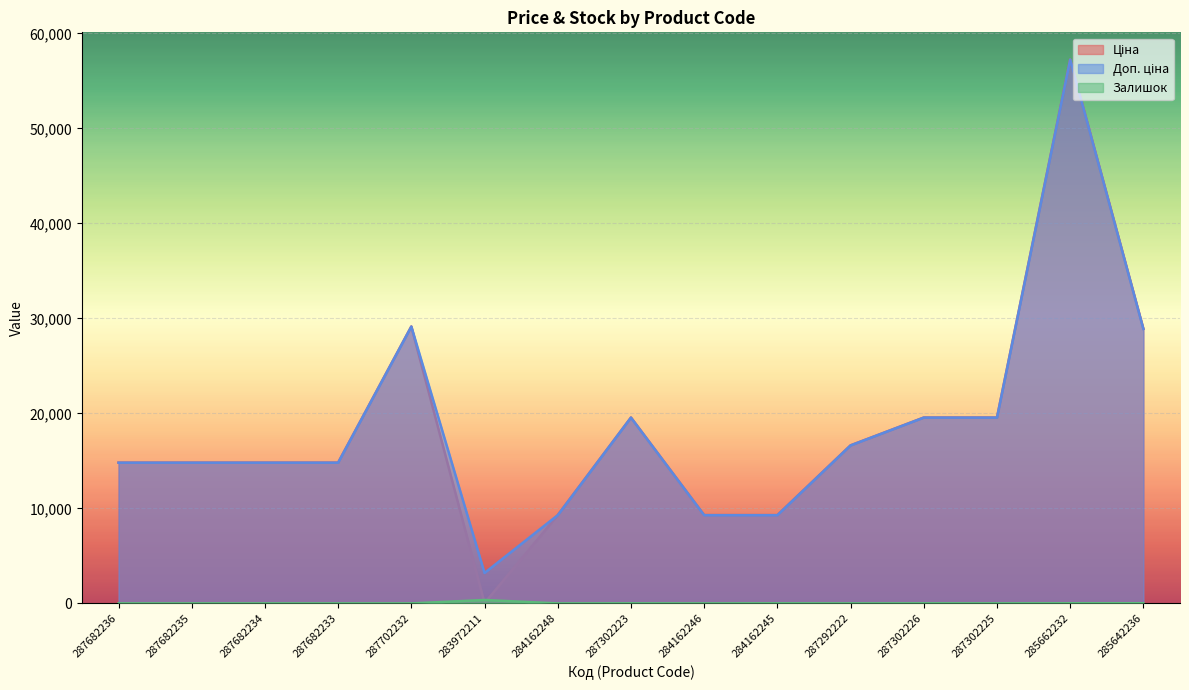

At which category does Ціна reach its first local valley?

283972211